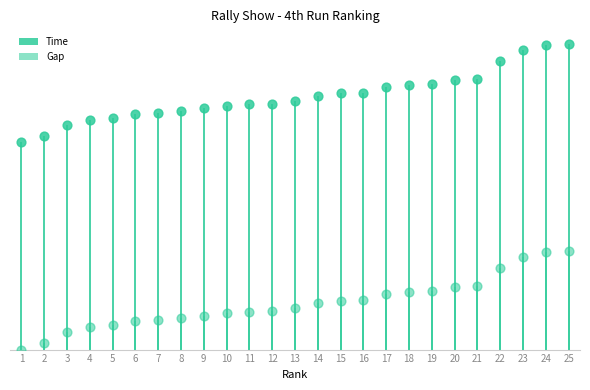

Which series contains the lowest Y value?

Gap